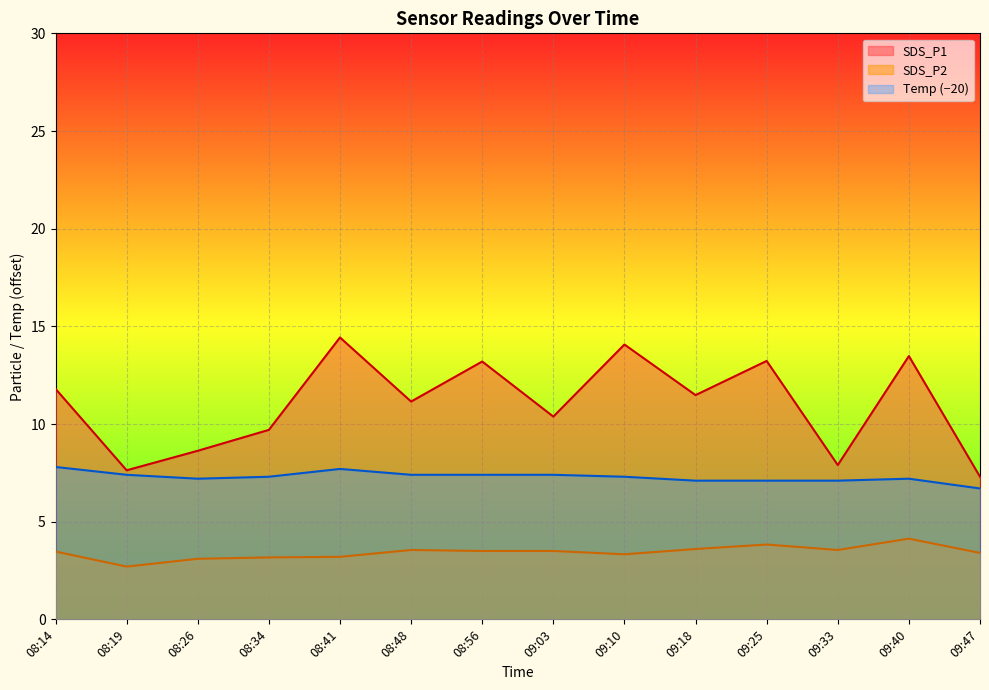

How many data points in SDS_P1 are above 11?

8